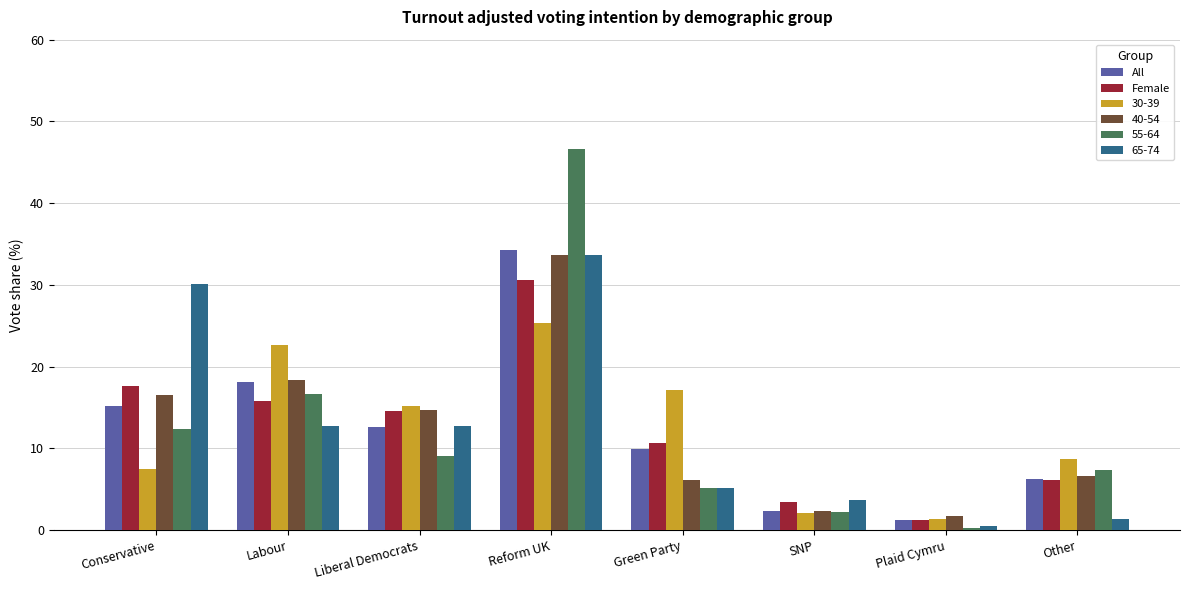

Which label corresponds to the largest value in the chart?

Reform UK